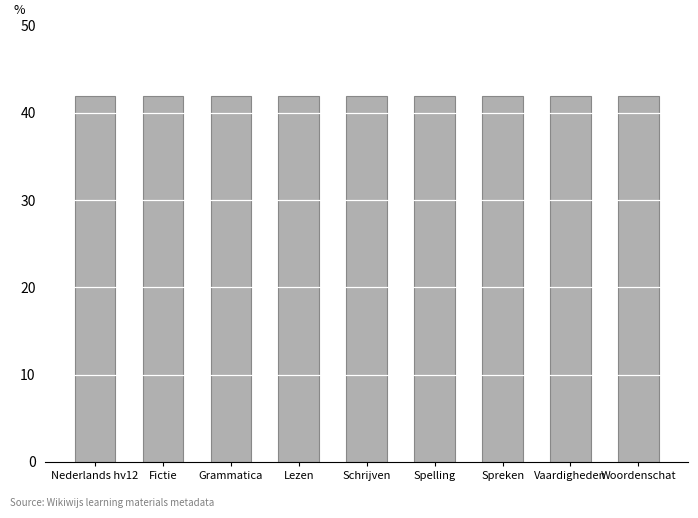

What is the label of the 4th bar from the left?

Lezen